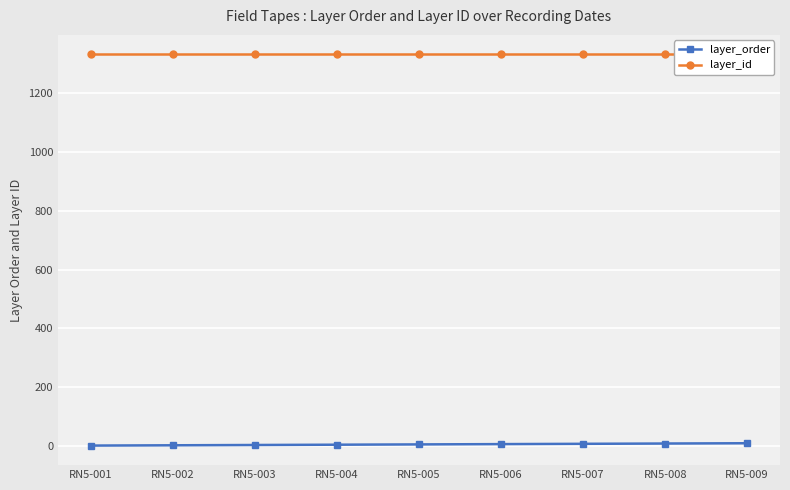

What is the sum of all layer_id values?

11997